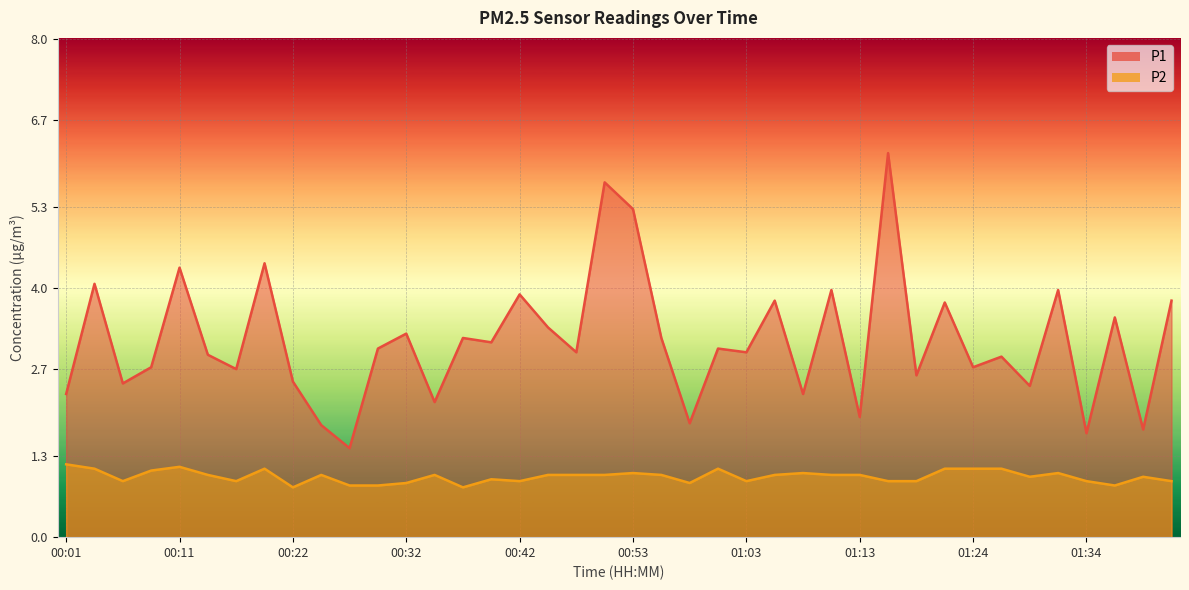

Rank the series by their maximum value, from lowest to highest.

P2, P1